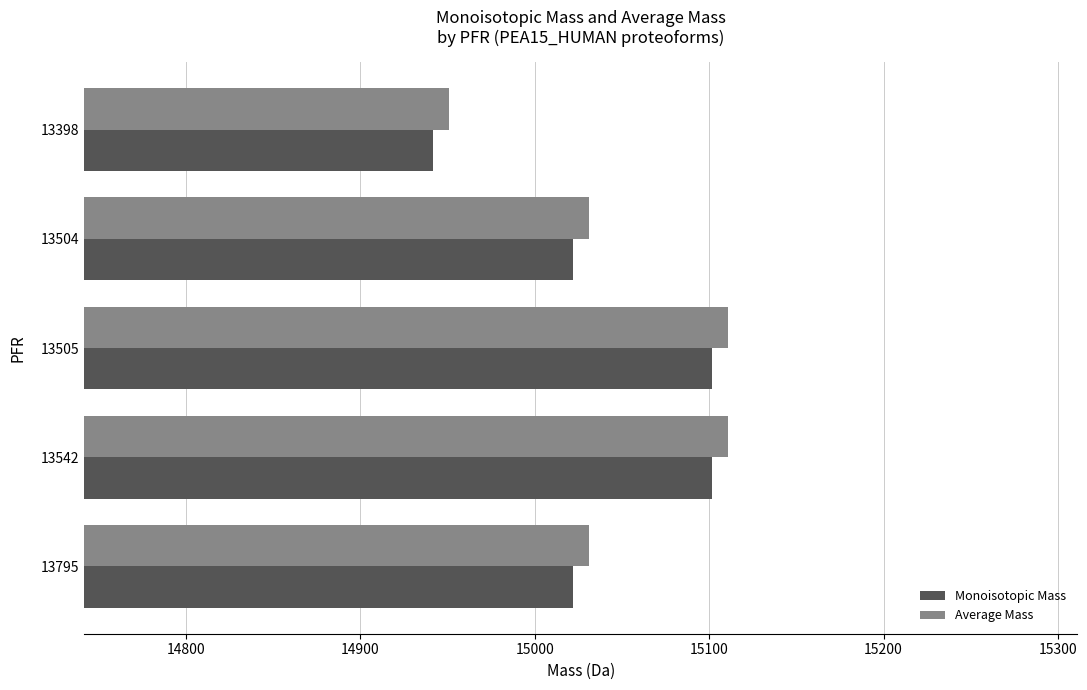

How many categories are shown in the chart?

5